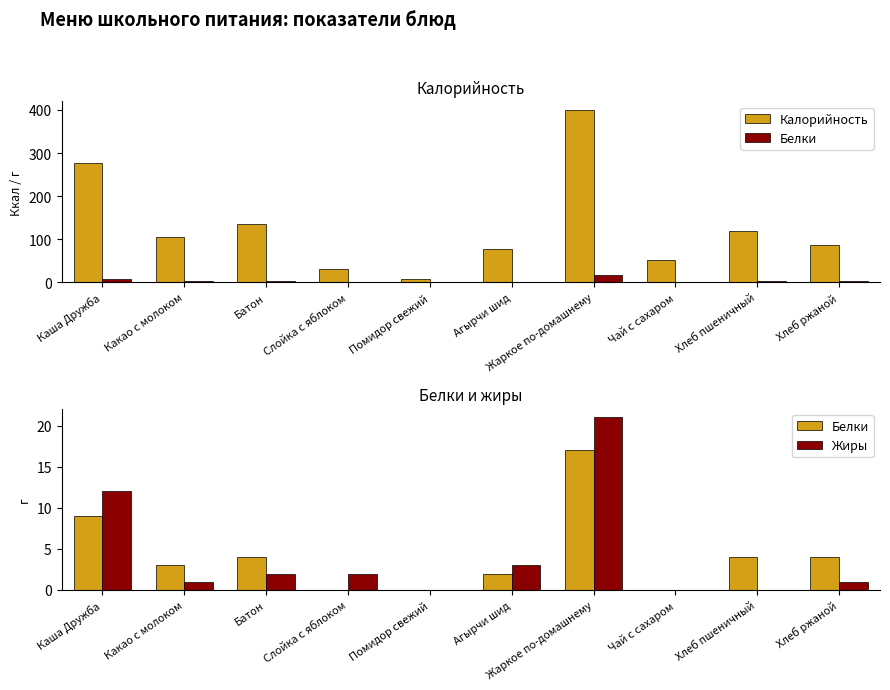

The value of Калорийность at Жаркое по-домашнему is 610. True or false?

False